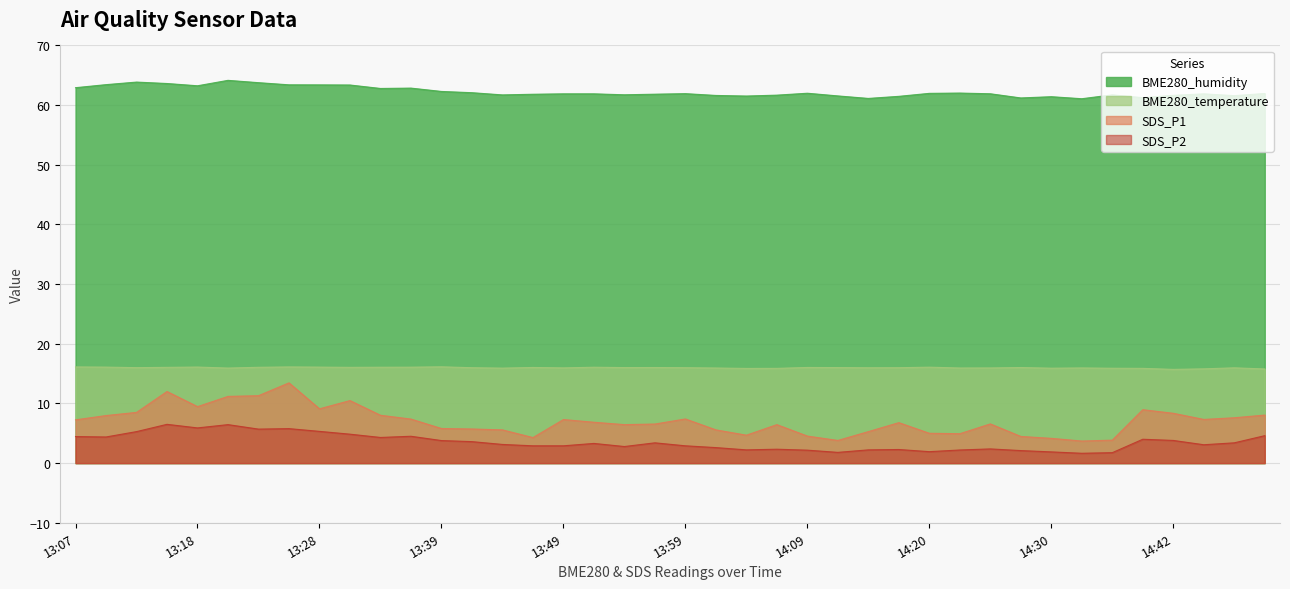

Which has a higher value, 13:31 or 14:22?

13:31